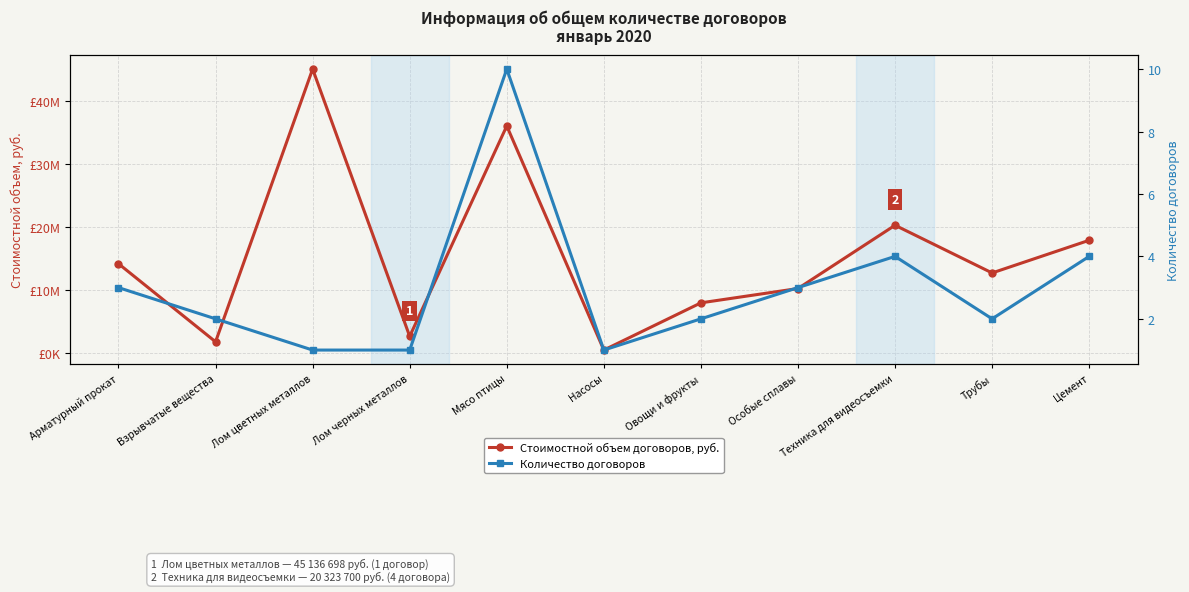

True or false: Стоимостной объем договоров, руб. and Количество договоров cross at least once.

False